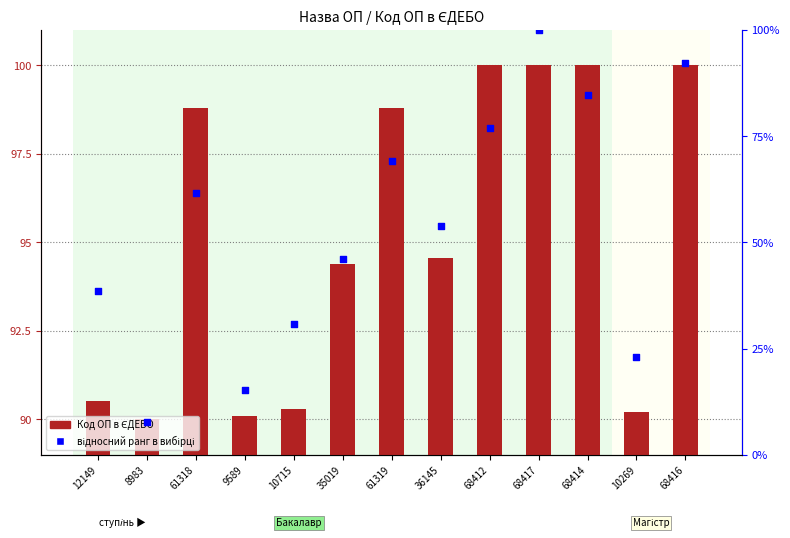

Which series contains the lowest Y value?

відносний ранг в вибірці